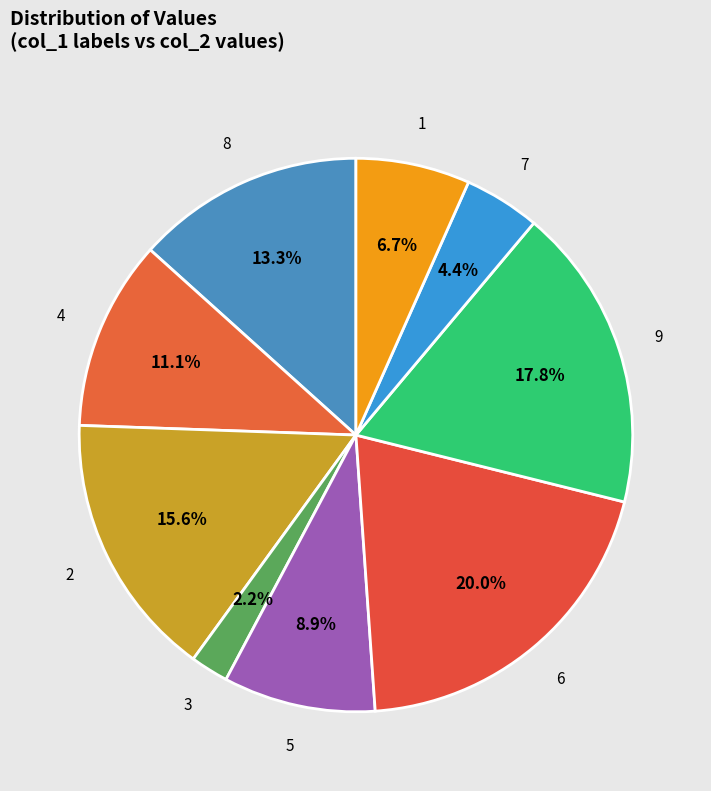

Count the number of slices in the pie.

9